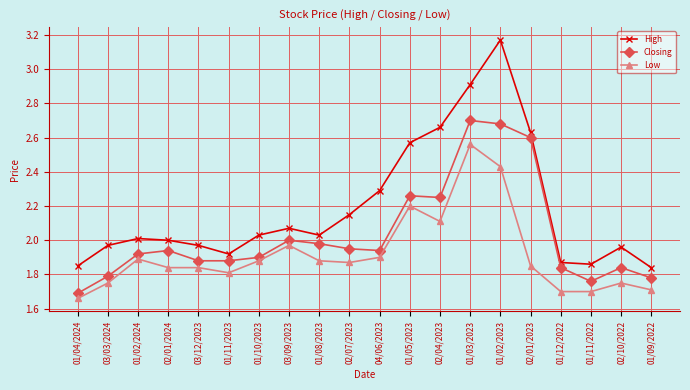

Is the value of High at 01/08/2023 greater than the value of Closing at 02/07/2023?

Yes